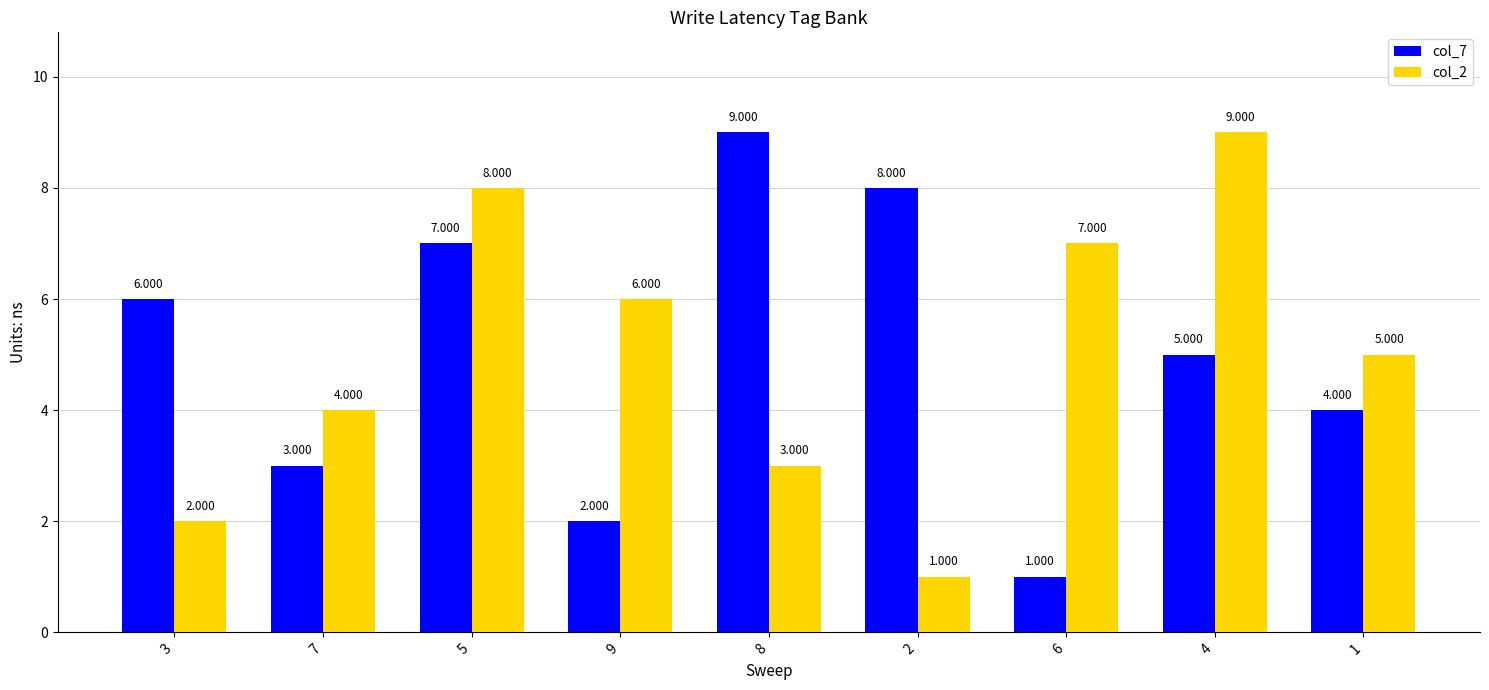

Is it true that col_2 equals 2 at 1?

False